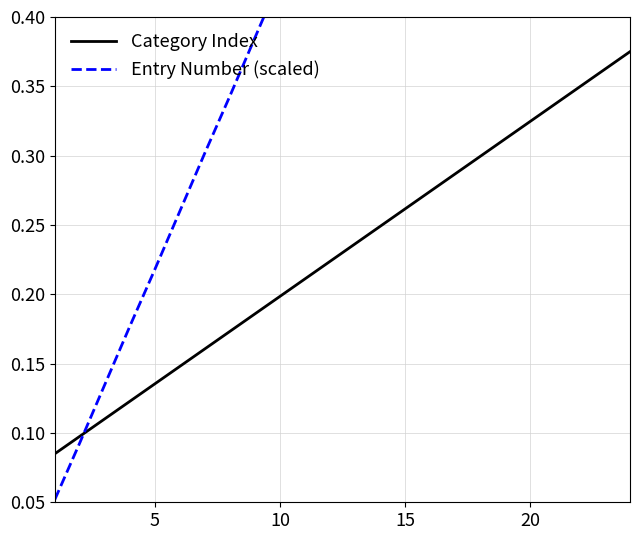

At how many categories does at least one series exceed 0?

24